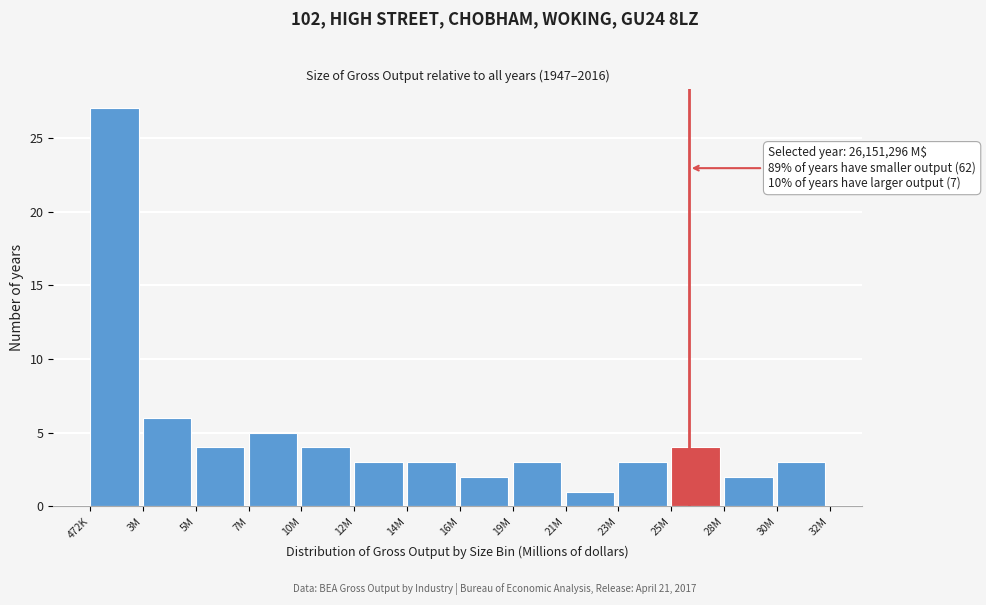

Reading left to right, transcribe all the data shown in this chart.

472K=27	3M=6	5M=4	7M=5	10M=4	12M=3	14M=3	16M=2	19M=3	21M=1	23M=3	25M=4	28M=2	30M=3